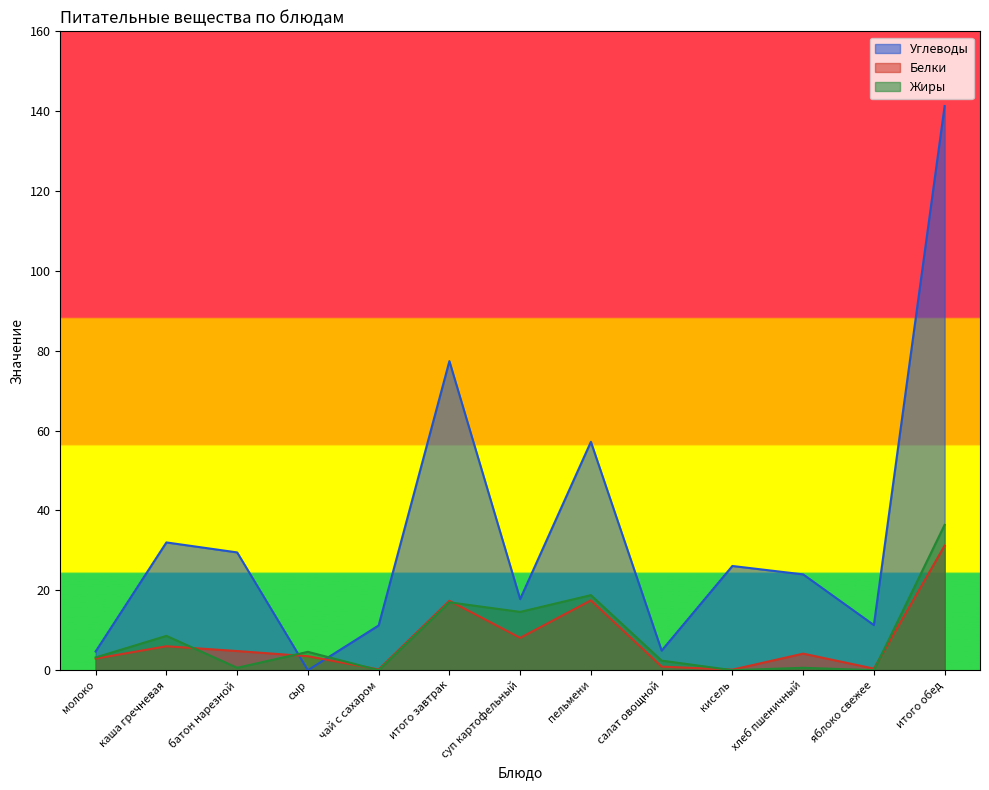

Reading right to left, list all the values displayed in this chart.

Углеводы: 141.3	11.3	24.0	26.1	4.9	57.2	17.8	77.4	11.2	0.0	29.5	32.0	4.7
Белки: 31.2	0.4	4.2	0.1	0.9	17.5	8.1	17.4	0.2	3.5	4.8	6.0	2.9
Жиры: 36.4	0.0	0.6	0.0	2.4	18.8	14.6	17.0	0.0	4.6	0.6	8.6	3.2